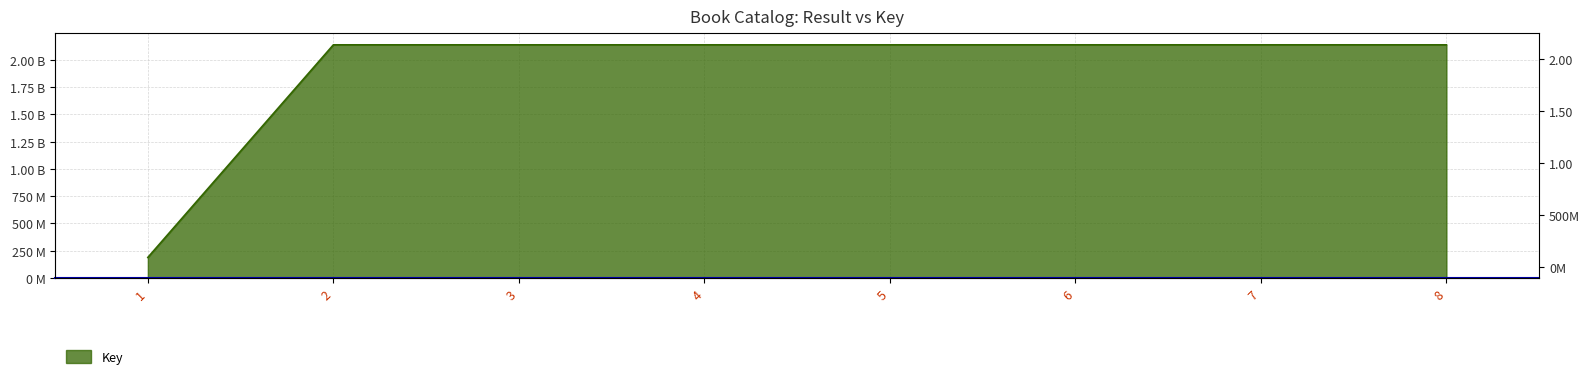

How many values exceed 2137693540?

3